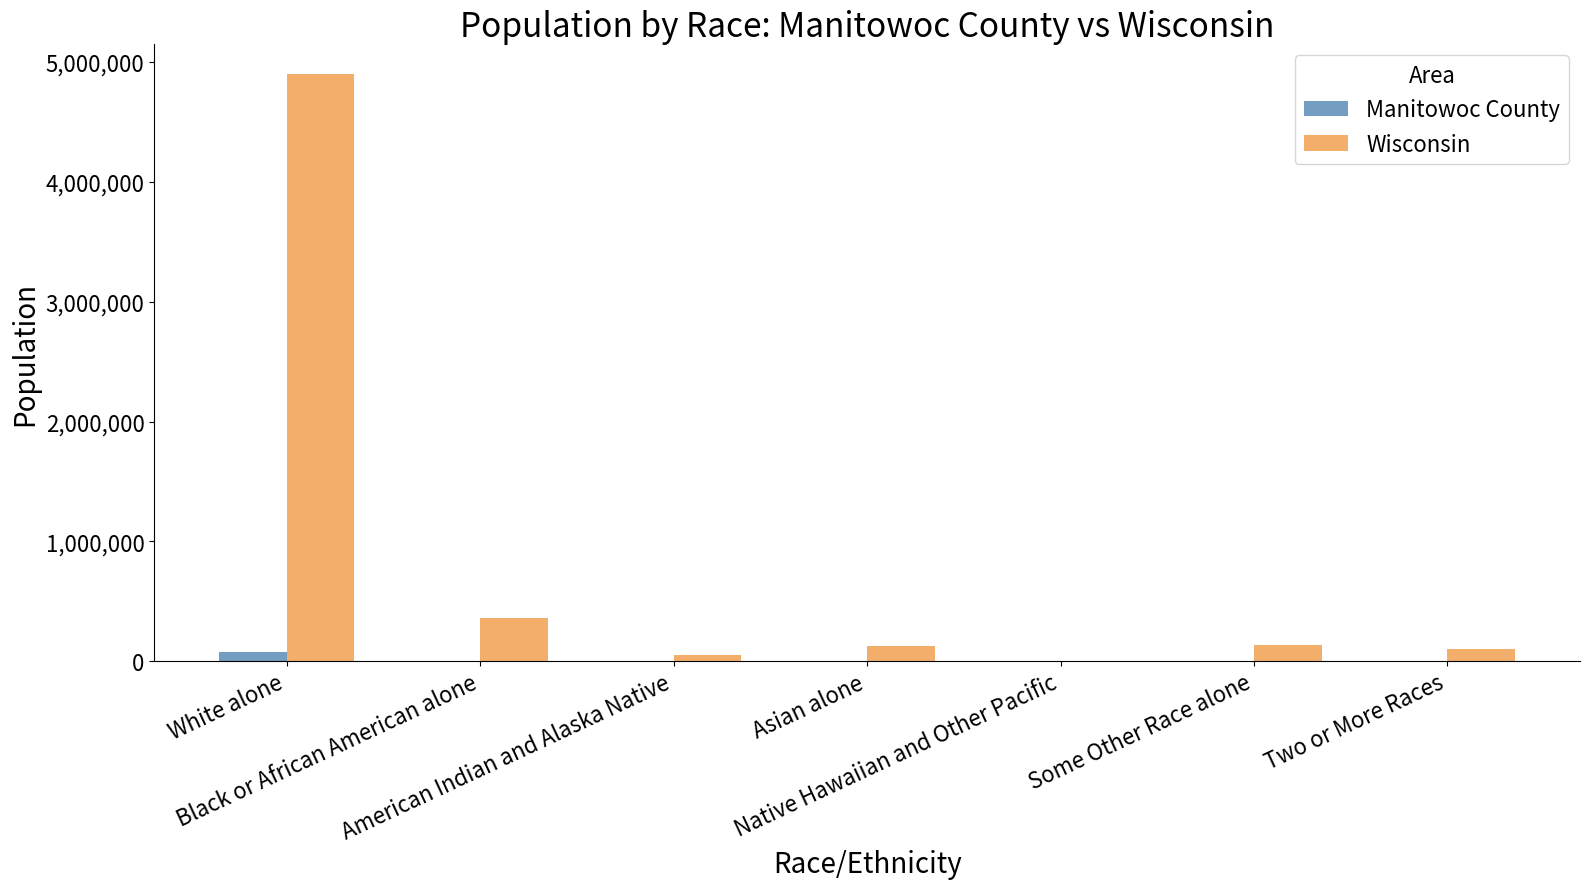

At which category does the chart reach its peak across all series?

White alone